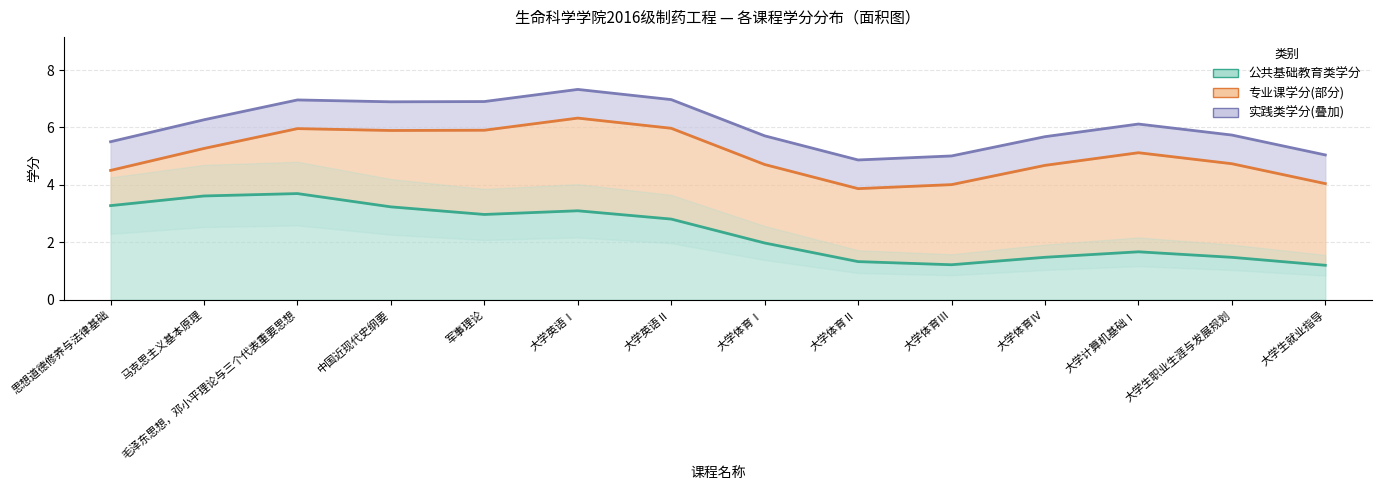

List the labels in order of 实践类学分(叠加) value, largest first.

思想道德修养与法律基础, 马克思主义基本原理, 毛泽东思想，邓小平理论与三个代表重要思想, 中国近现代史纲要, 军事理论, 大学英语Ⅰ, 大学英语Ⅱ, 大学体育Ⅰ, 大学体育Ⅱ, 大学体育Ⅲ, 大学体育Ⅳ, 大学计算机基础Ⅰ, 大学生职业生涯与发展规划, 大学生就业指导